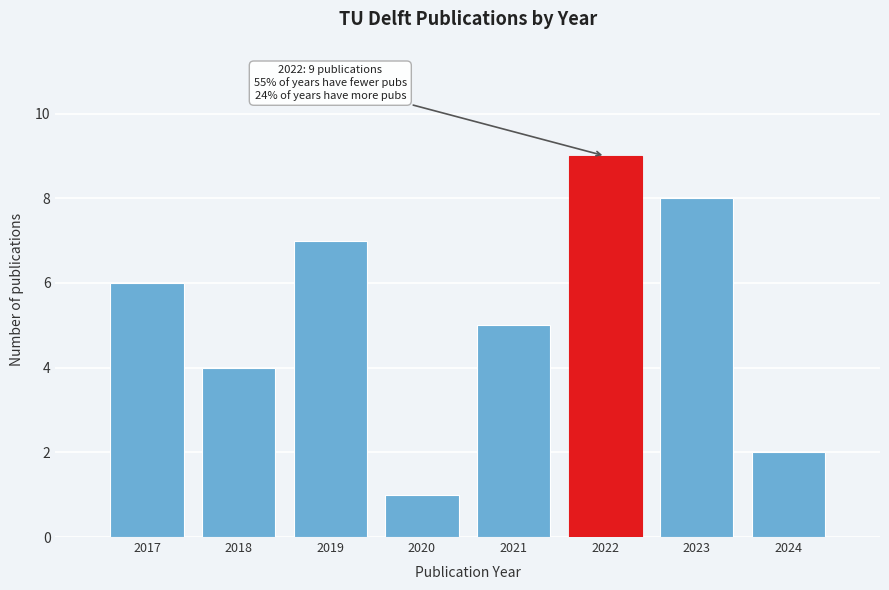

Reading left to right, extract all data points from this chart.

6	4	7	1	5	9	8	2